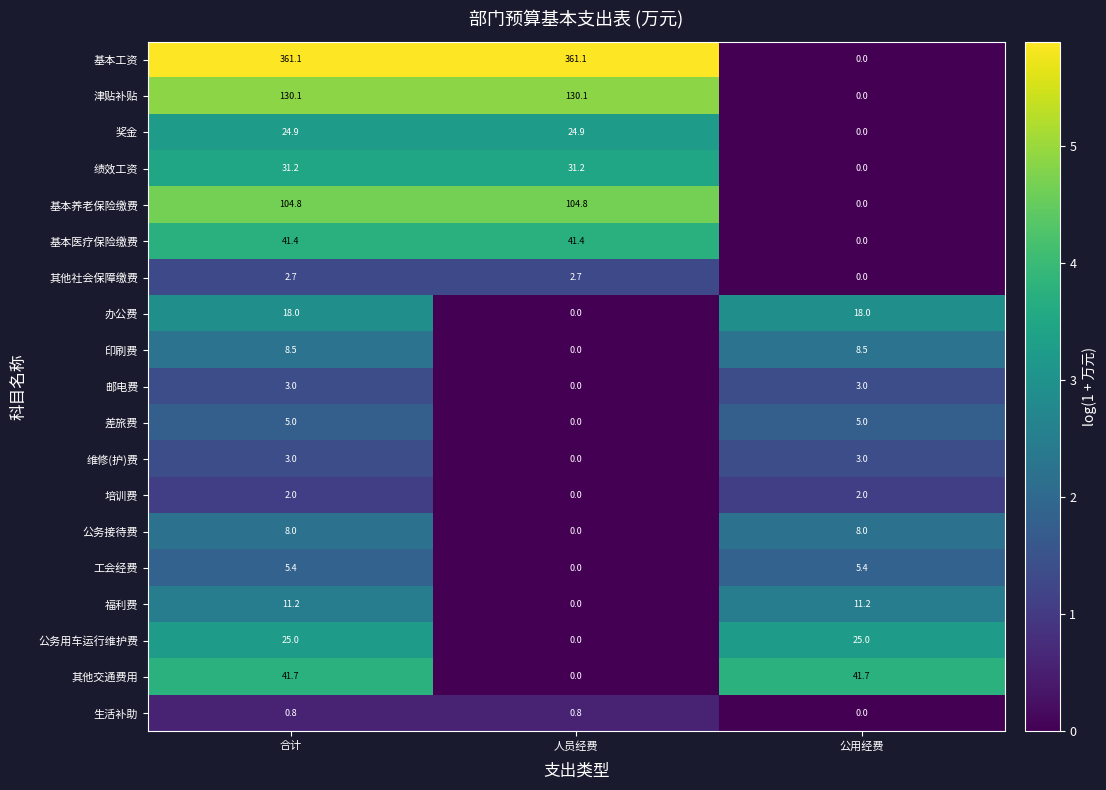

What is the greatest value displayed?

361.1